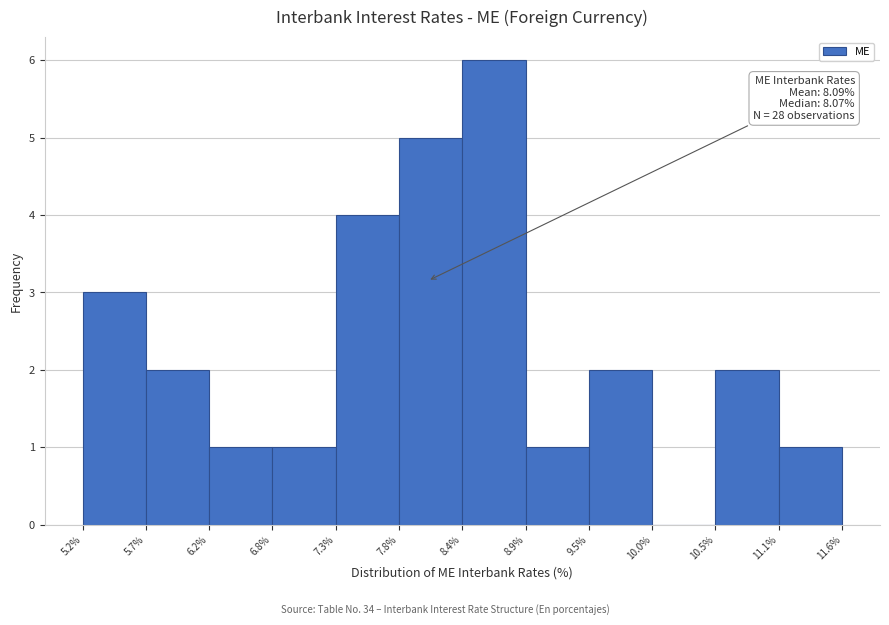

Over which range of the x-axis is the bar tallest?

8.4% to 8.9%